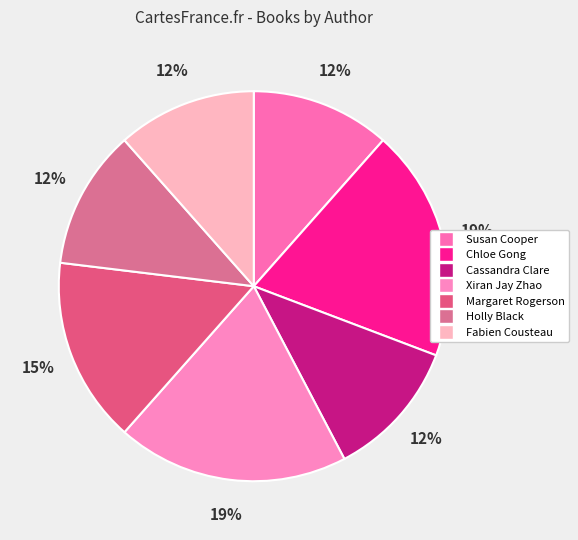

The Susan Cooper slice represents 12% of the pie. True or false?

True